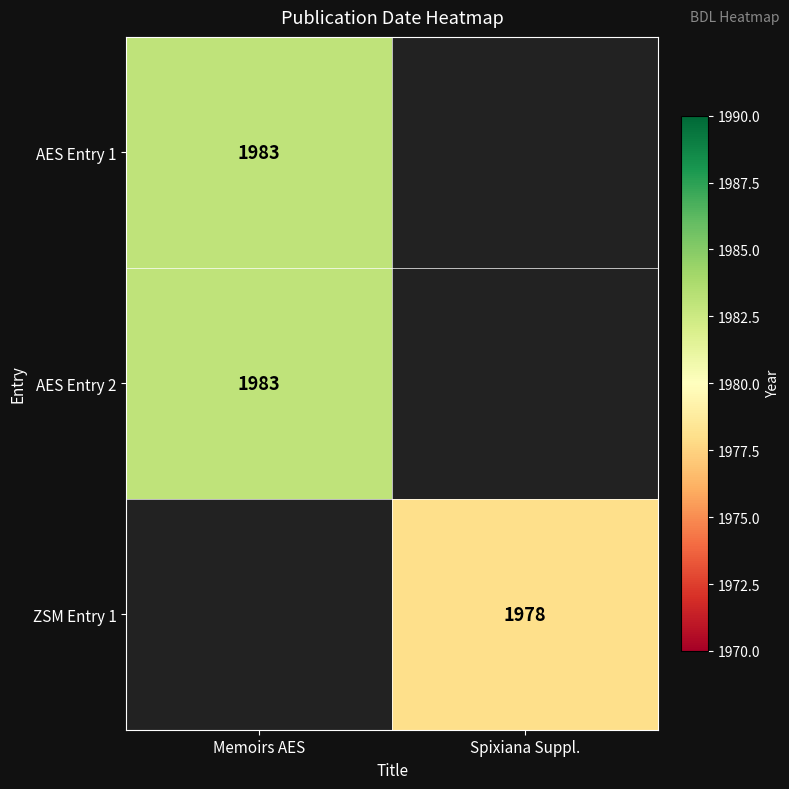

True or false: ZSM Entry 1 has a value of 1355 at Spixiana Suppl..

False